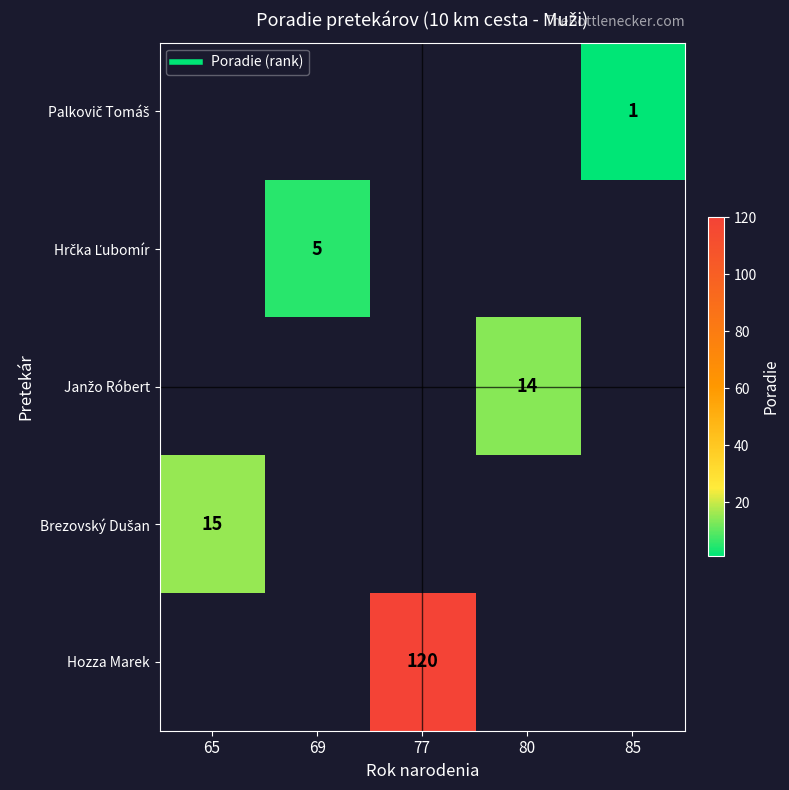

True or false: Palkovič Tomáš has a value of 1.0 at 85.

True